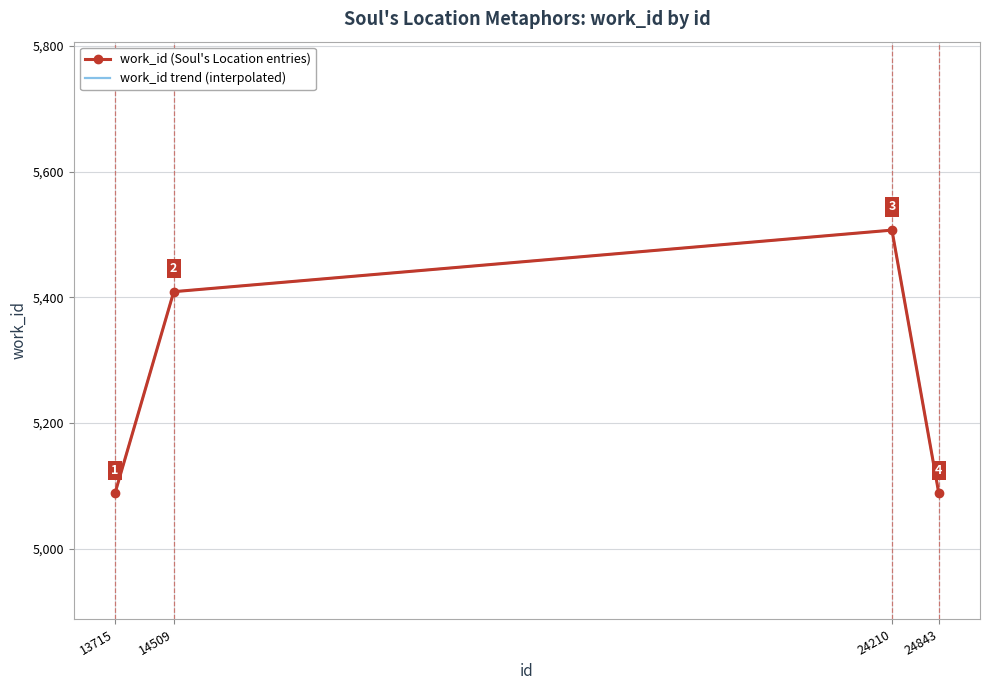

At which category does the chart reach its minimum across all series?

13715